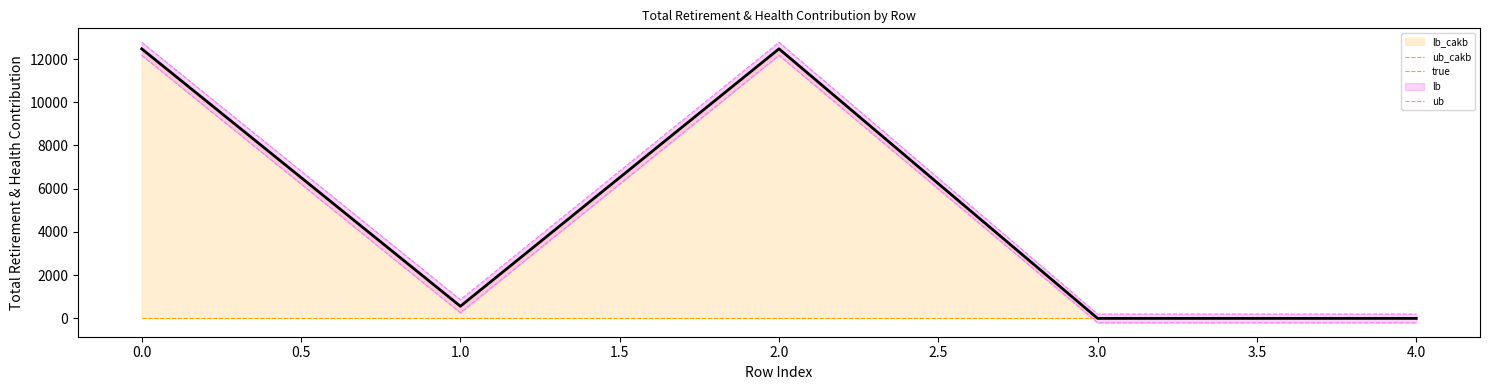

What is the sum of the ub_cakb_line values at 0.0 and 2.0?

24942